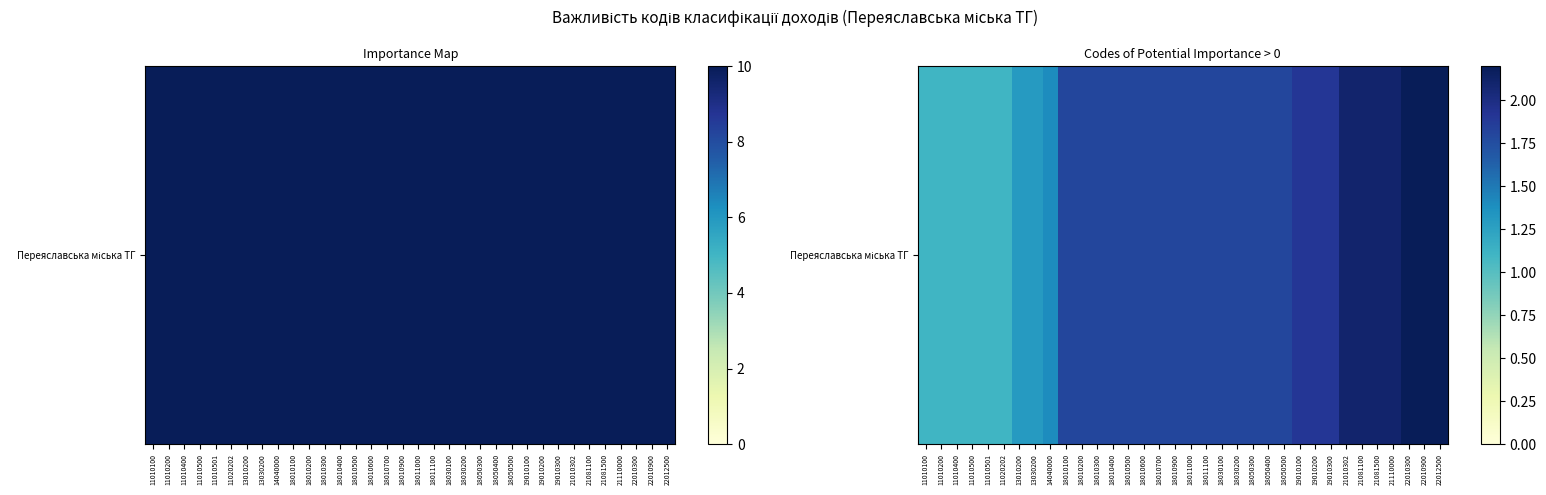

What is the ratio of the value at 18011100 to the value at 13030200?

1.4